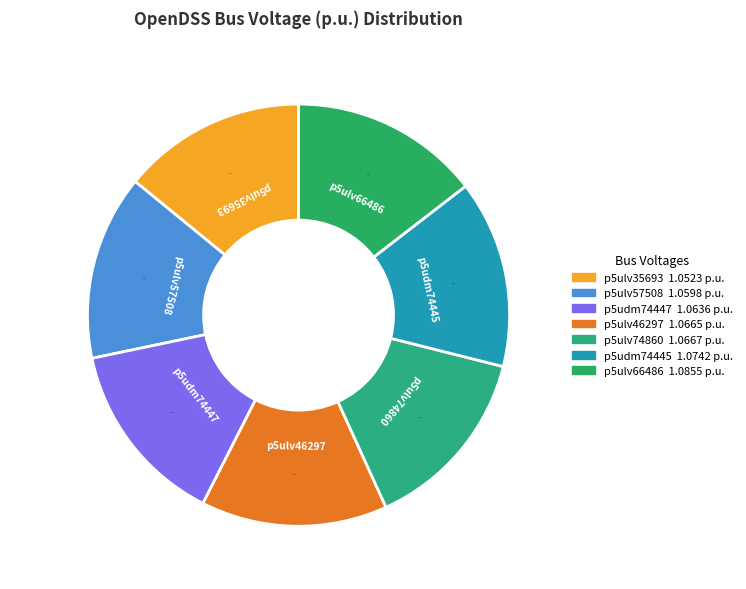

Does p5ulv74860 represent more than half of the total?

No